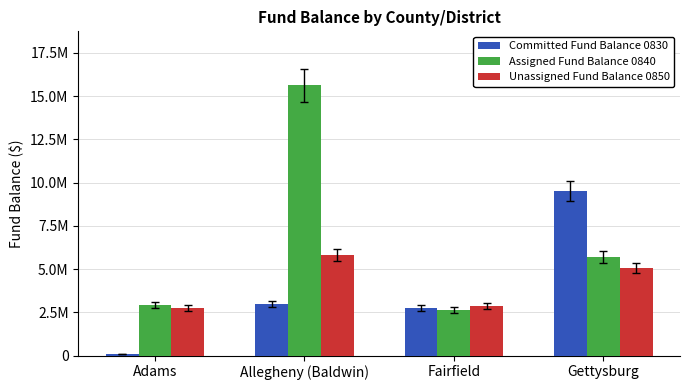

What value does the Assigned Fund Balance 0840 series have at Gettysburg?

5709610